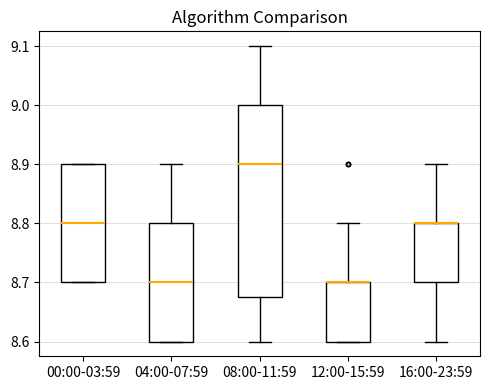

Reading left to right, read every box against the y-axis: the position of its median line, the range the box covers, and the ends of its whiskers. The values are not printed on the chart, so give them approximately, as read against the axis.

00:00-03:59: median 8.80, box 8.70 to 8.90, whiskers 8.70 to 8.90
04:00-07:59: median 8.70, box 8.60 to 8.80, whiskers 8.60 to 8.90
08:00-11:59: median 8.90, box 8.68 to 9.00, whiskers 8.60 to 9.10
12:00-15:59: median 8.70 (drawn on the box's upper edge), box 8.60 to 8.70, whiskers 8.60 to 8.80
16:00-23:59: median 8.80 (drawn on the box's upper edge), box 8.70 to 8.80, whiskers 8.60 to 8.90